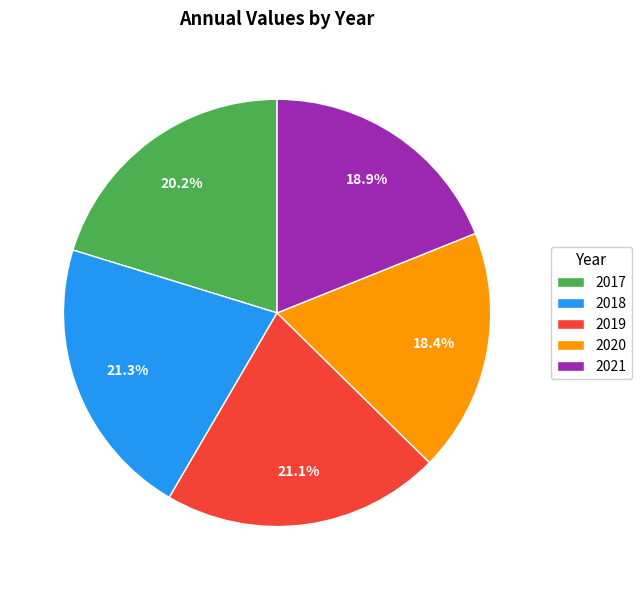

Is 2018 the majority of the pie?

No